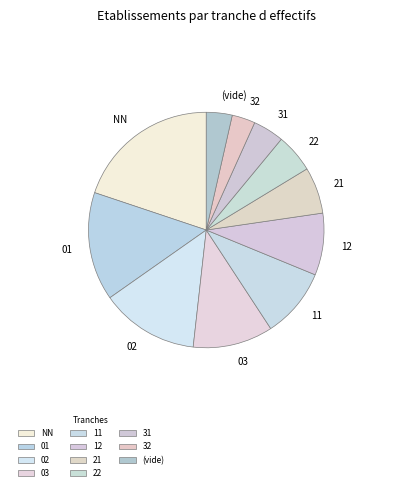

Is the sum of 12 and (vide) greater than half?

No